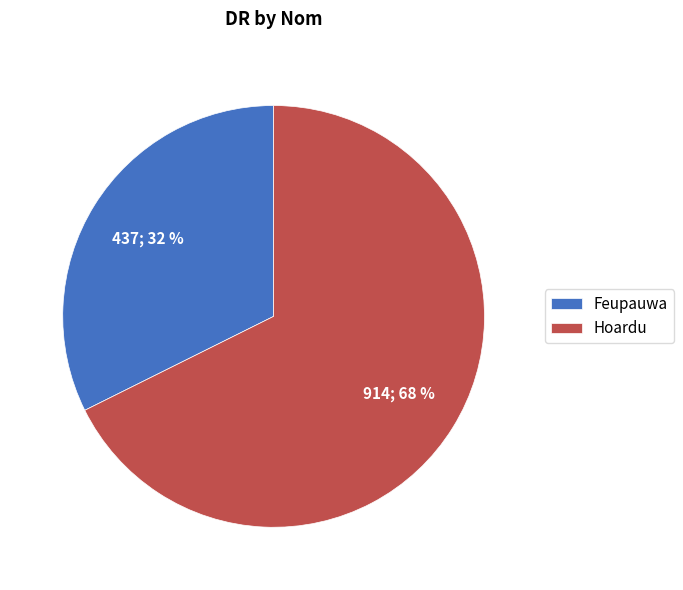

How many slices are in this pie chart?

2